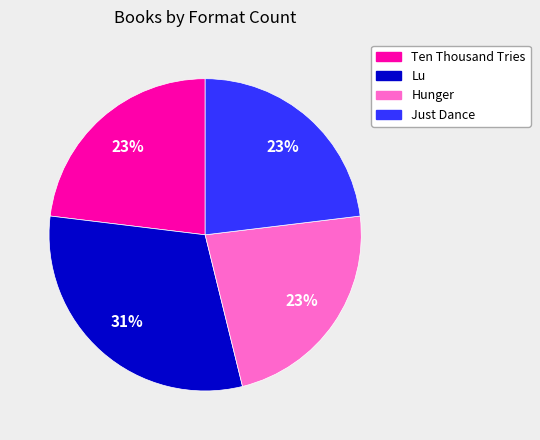

Between Lu and Hunger, which is larger?

Lu